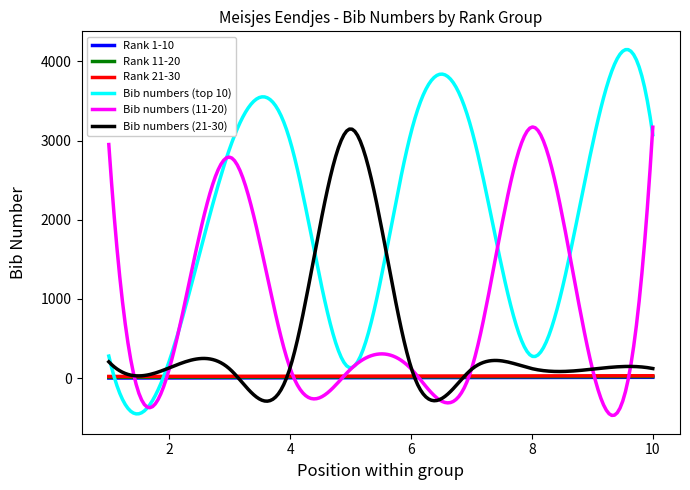

Which series has the widest spread of values?

Bib numbers (top 10)